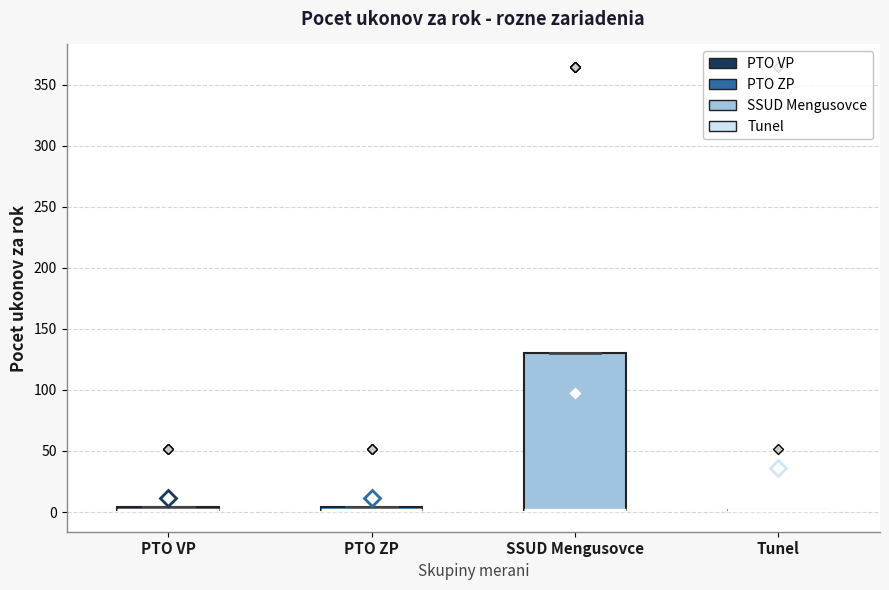

Comparing the boxes themselves (not the whiskers), which one is the tallest?

SSUD Mengusovce